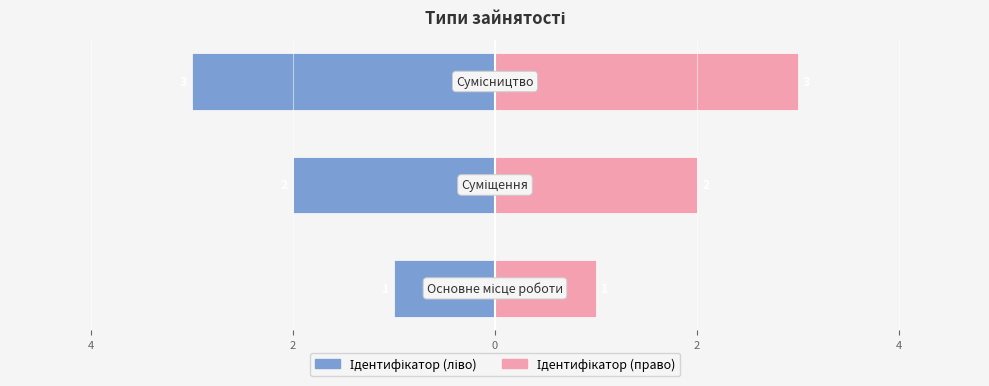

Rank the series at 2 from highest to lowest value.

Ідентифікатор (право), Ідентифікатор (ліво)